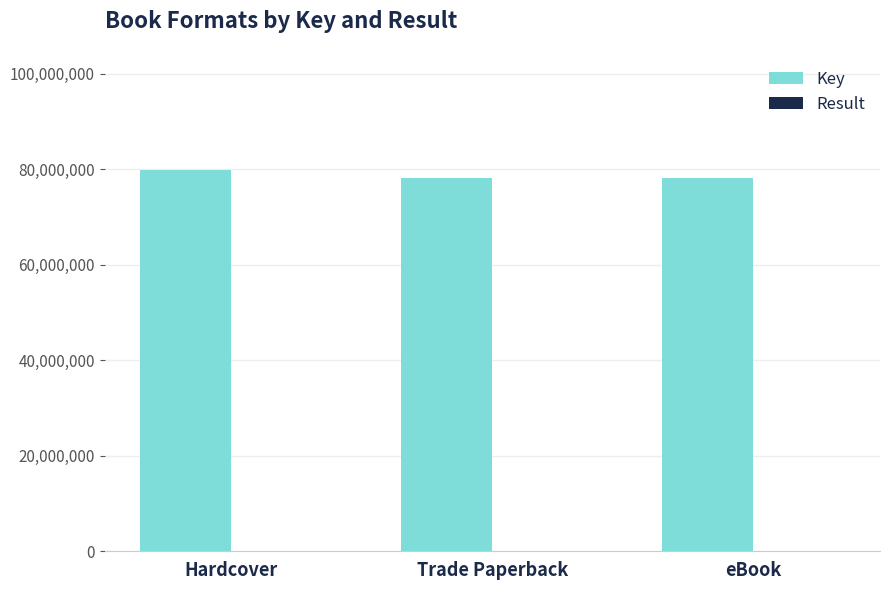

The Key series shows 79826602 at Hardcover. True or false?

True